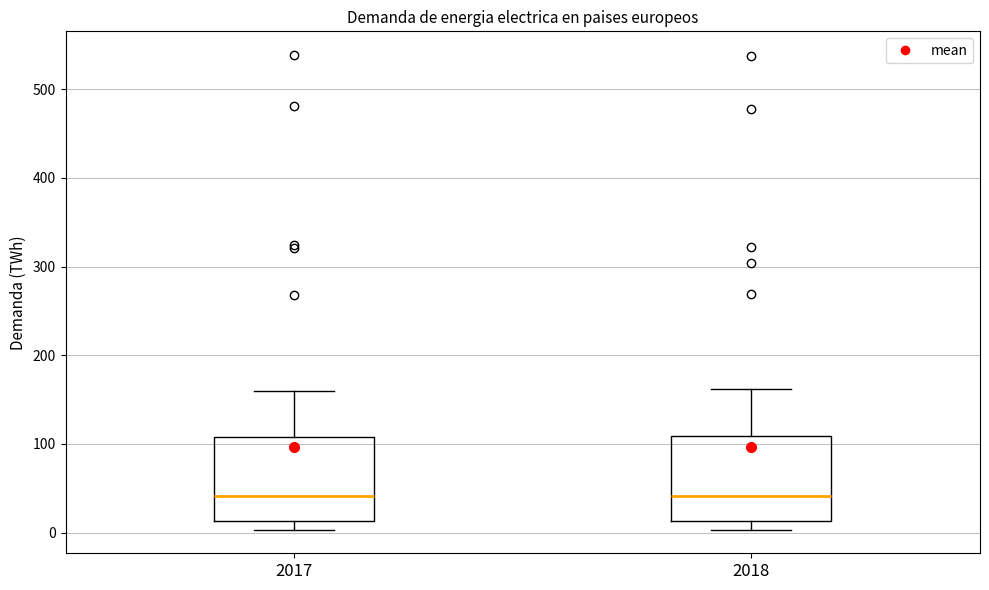

Reading left to right, read every box against the y-axis: the position of its median line, the range the box covers, and the ends of its whiskers. The values are not printed on the chart, so give them approximately, as read against the axis.

2017: median 40, box 10 to 110, whiskers 0 to 160
2018: median 40, box 10 to 110, whiskers 0 to 160